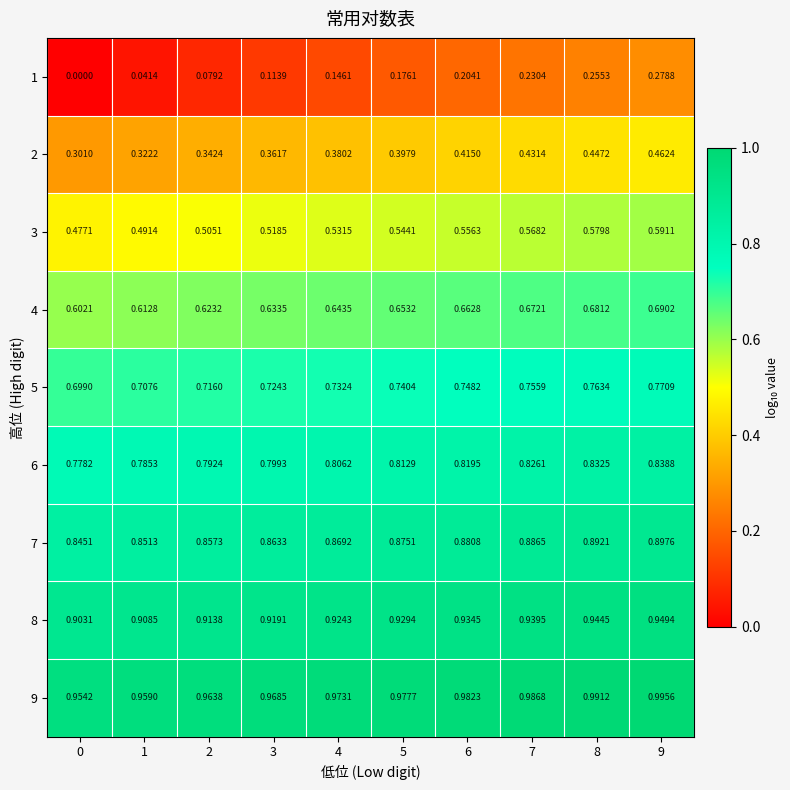

Is the value of 4 at 4 greater than the value of 1 at 2?

Yes